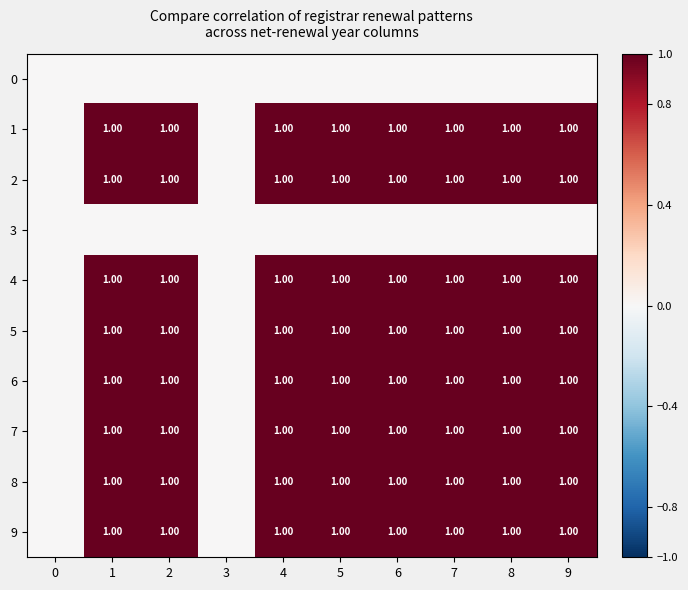

How many data points in 4 are above 0?

8